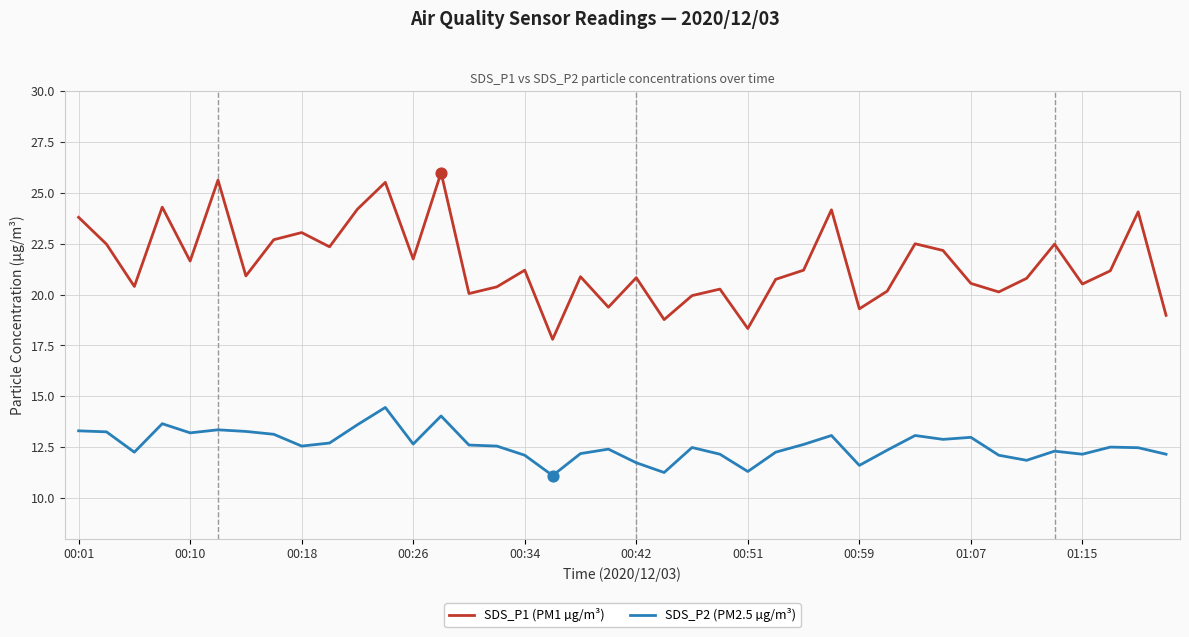

Which series has the largest total across all categories?

SDS_P1 (PM1 µg/m³)